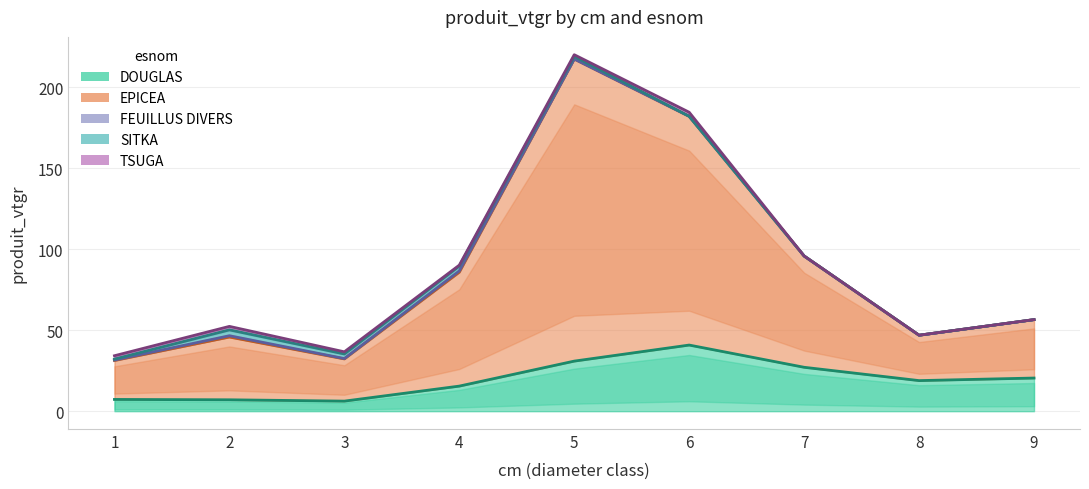

List the series in order of their peak value, highest first.

EPICEA, DOUGLAS, SITKA, TSUGA, FEUILLUS DIVERS